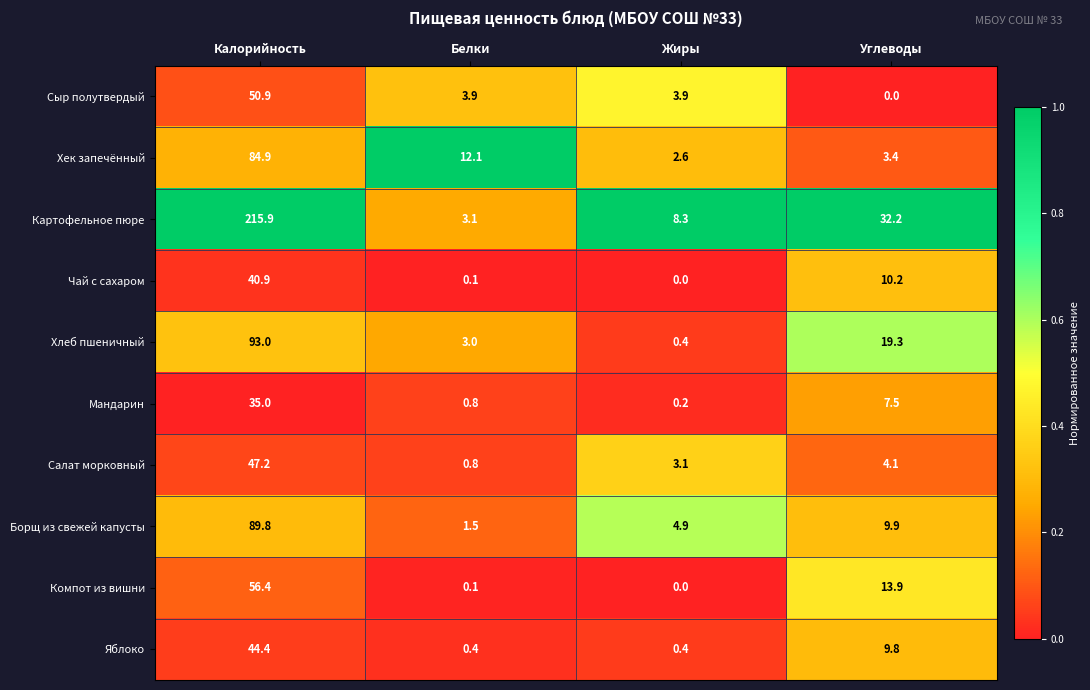

What is the highest value of the Мандарин series?

35.0